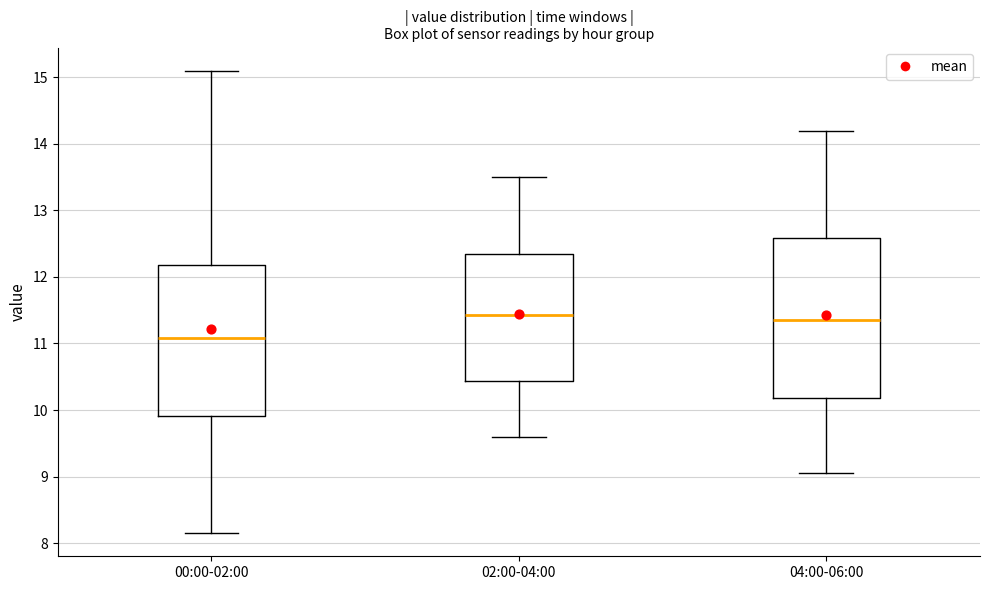

Reading left to right, transcribe this box plot: for each box, give where its median line is, the range the box spans, and where its two whiskers end, as read against the y-axis. The values are not printed on the chart, so give them approximately, as read against the axis.

00:00-02:00: median 11.1, box 9.9 to 12.2, whiskers 8.2 to 15.1
02:00-04:00: median 11.4, box 10.4 to 12.4, whiskers 9.6 to 13.5
04:00-06:00: median 11.4, box 10.2 to 12.6, whiskers 9.1 to 14.2